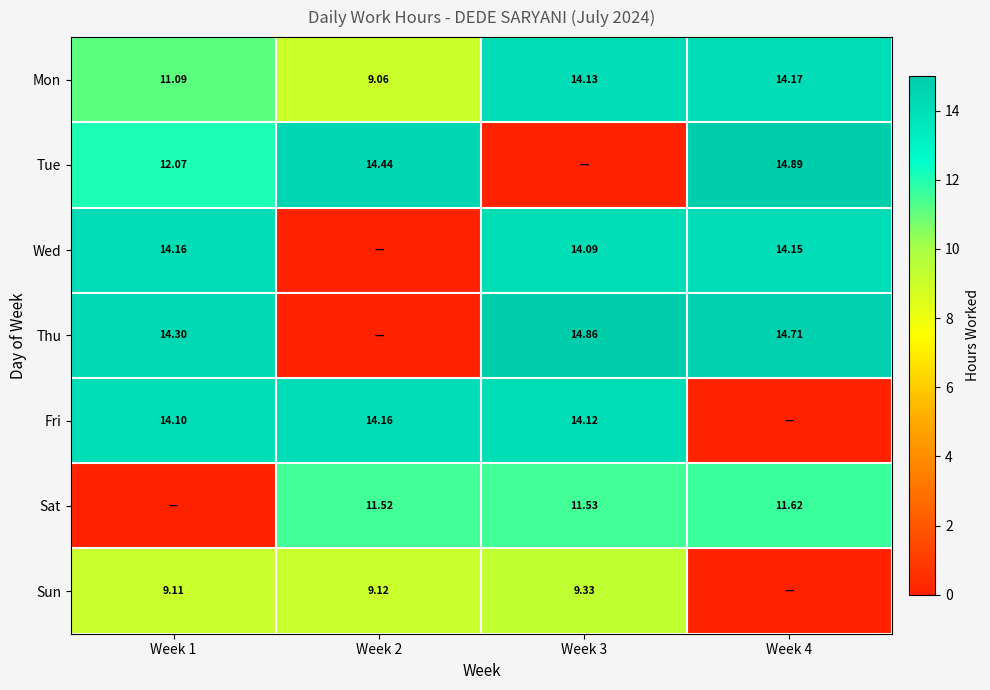

Is the value of Sun at Week 3 greater than the value of Sat at Week 3?

No